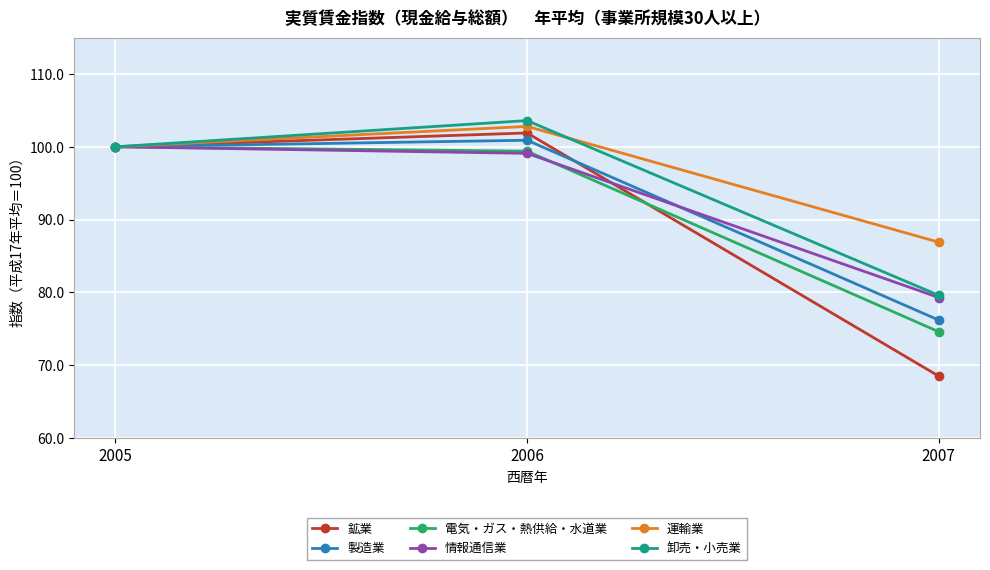

At which label does 電気・ガス・熱供給・水道業 first exceed 99?

2005